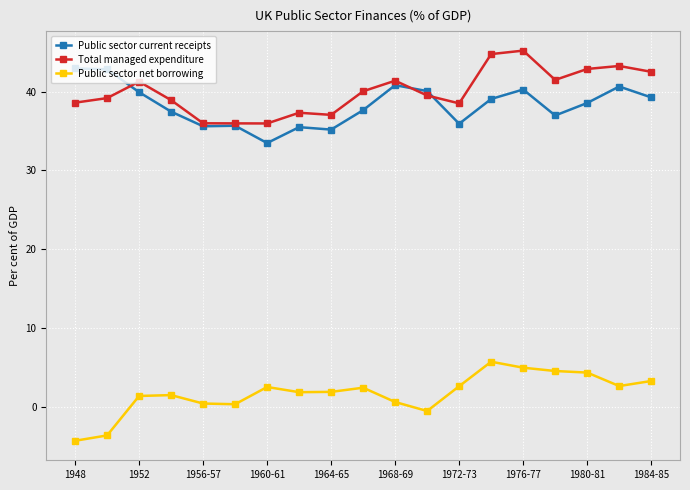

What is the value of the Public sector net borrowing point at the 17th from the left?

4.3